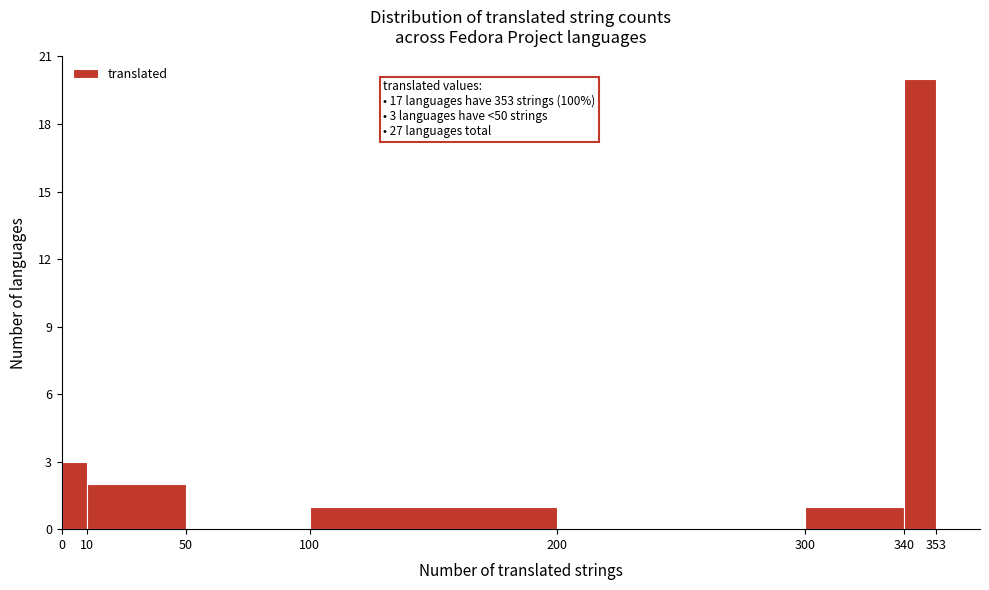

Over which range of the x-axis is the bar tallest?

340 to 353